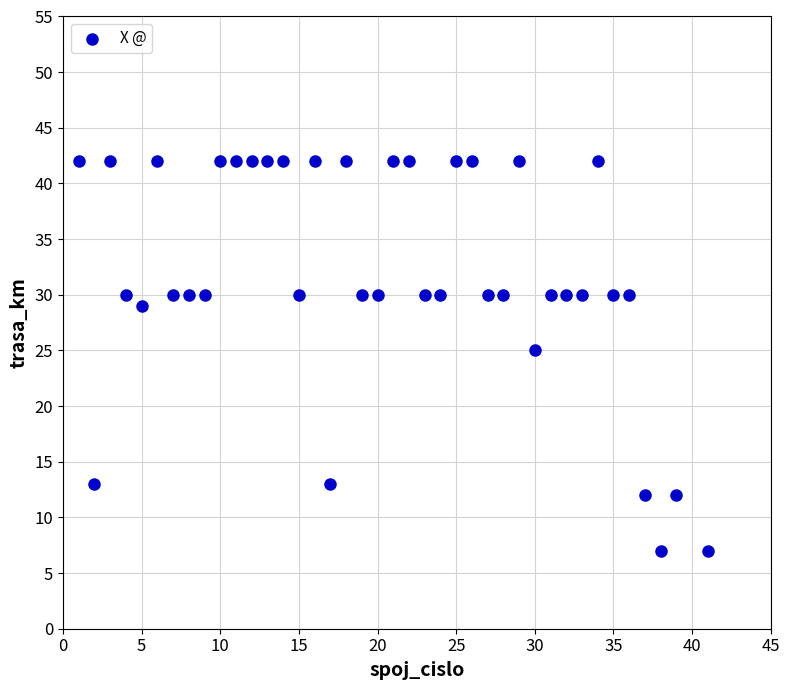

What Y value in the scatter plot is closest to 24?

25